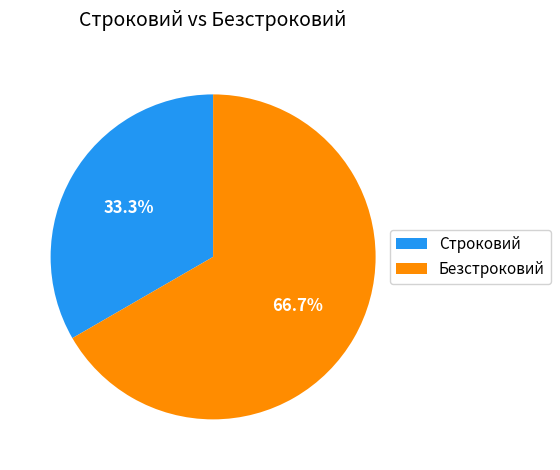

To the nearest percent, what is the combined percentage of Строковий and Безстроковий?

100%